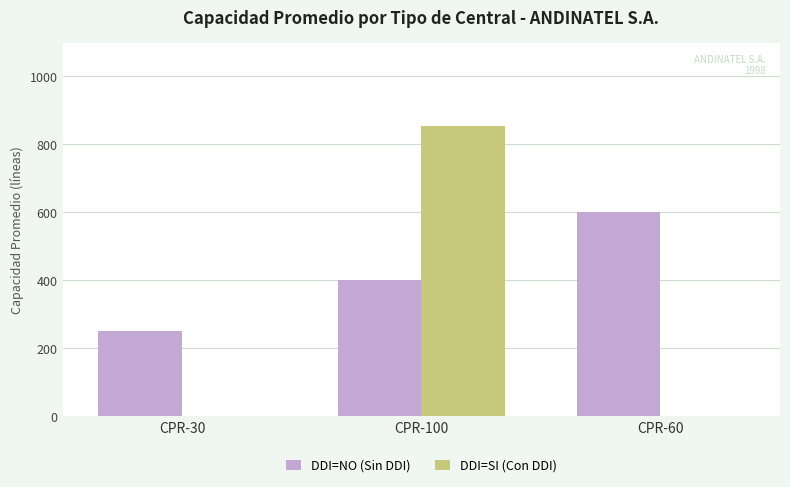

What are all the series names shown in the legend?

DDI=NO (Sin DDI), DDI=SI (Con DDI)